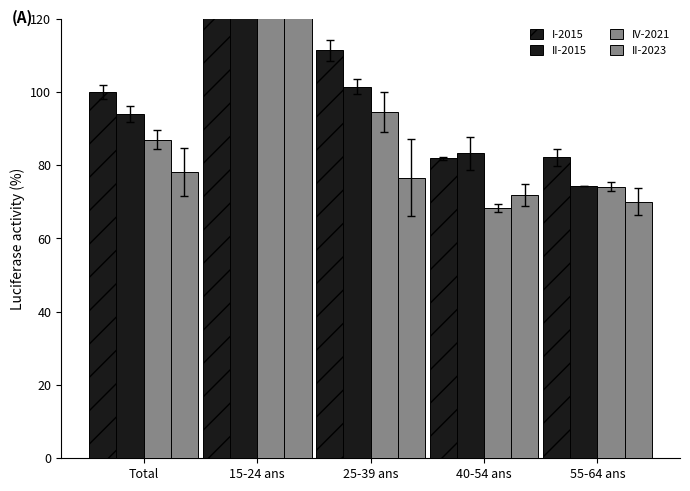

True or false: IV-2021 has a value of 60.1 at 25-39 ans.

False